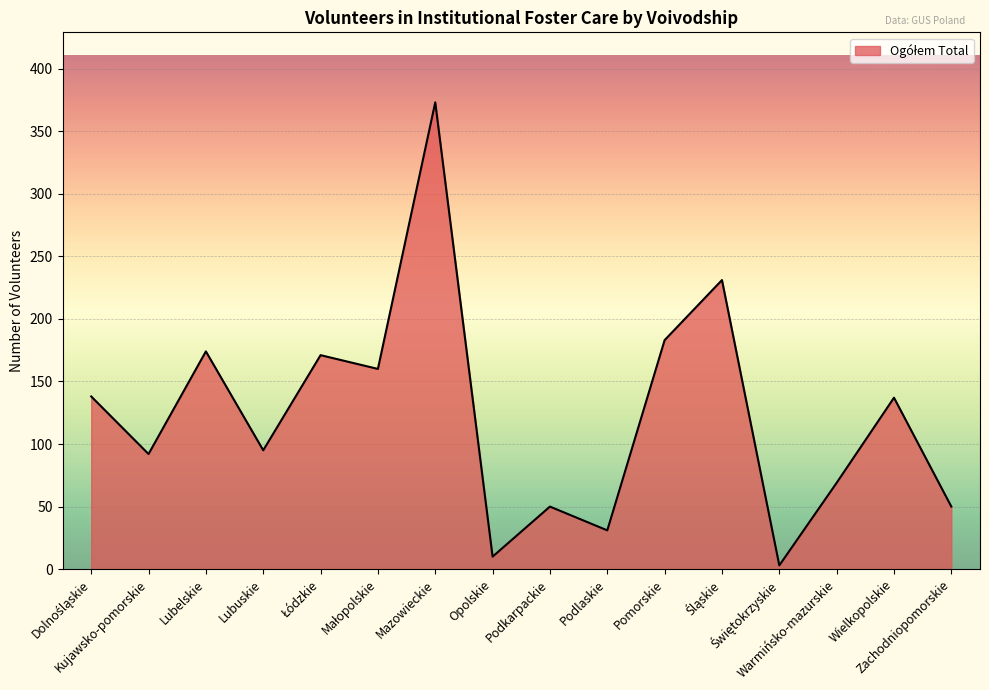

What is the maximum value shown in the chart?

373